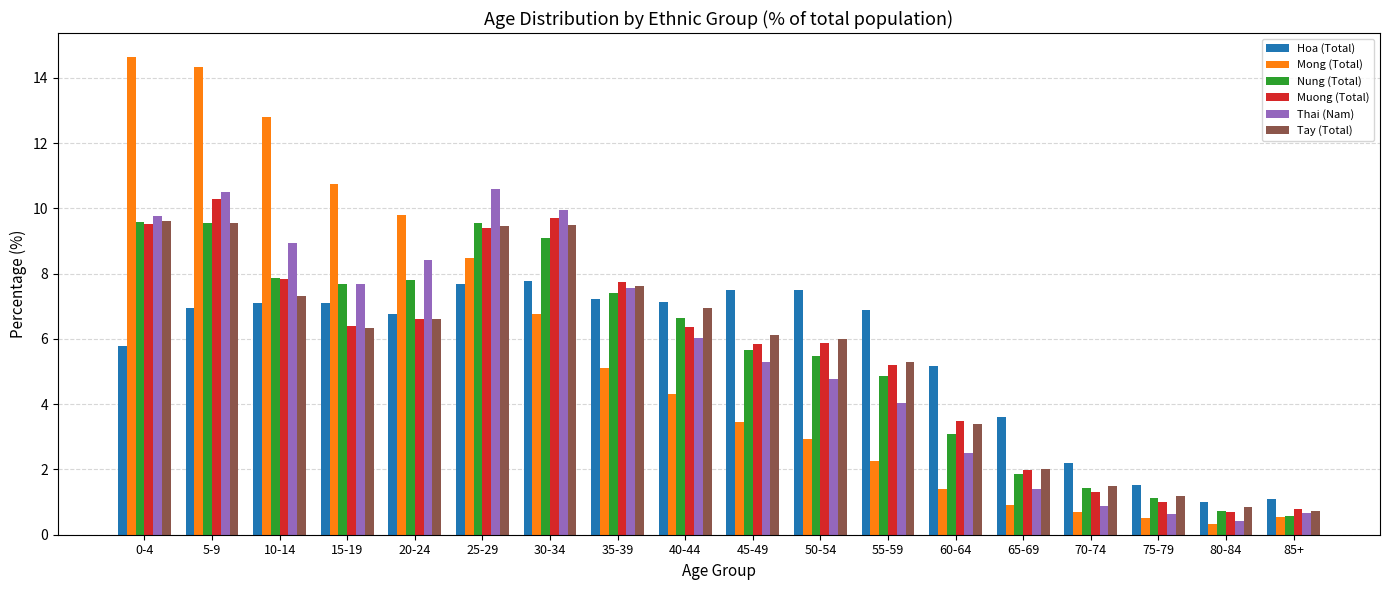

At which label is Tay (Total) closest to 5?

55-59